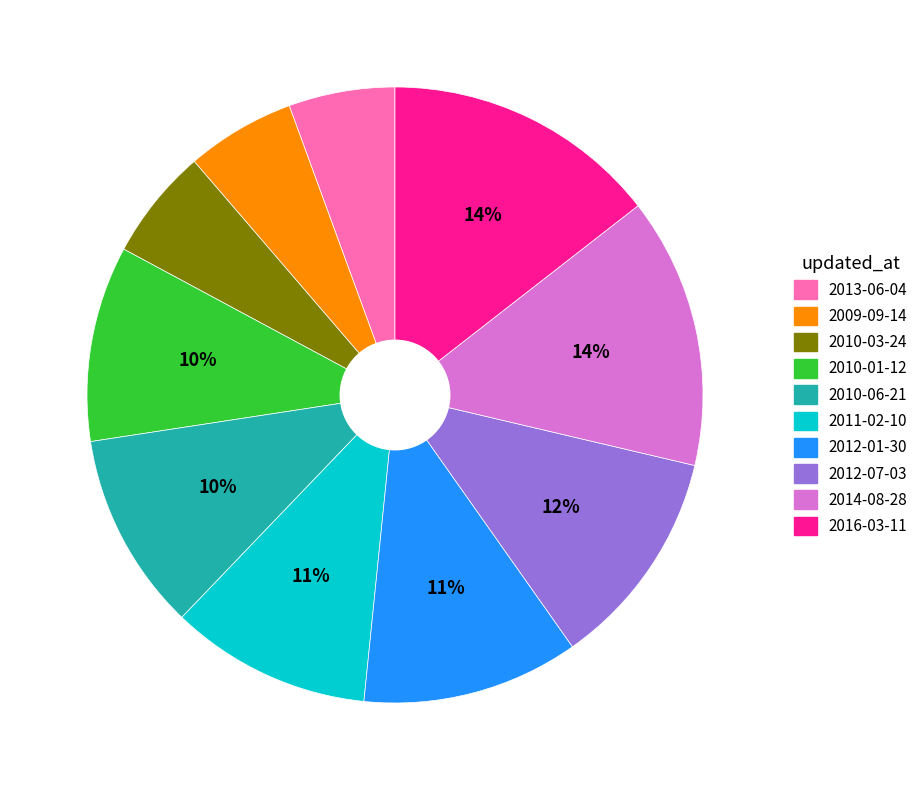

Combined, do 2010-06-21 and 2010-03-24 account for over 50%?

No